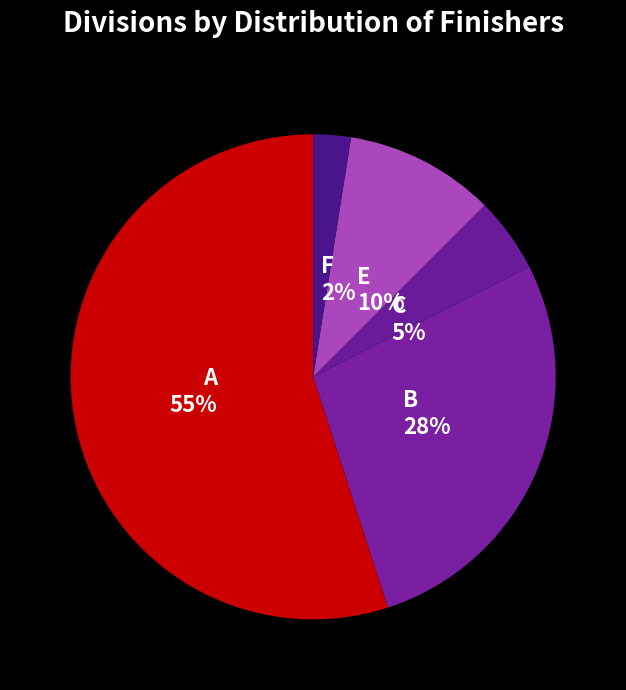

Rank the categories by value from lowest to highest.

F, C, E, B, A